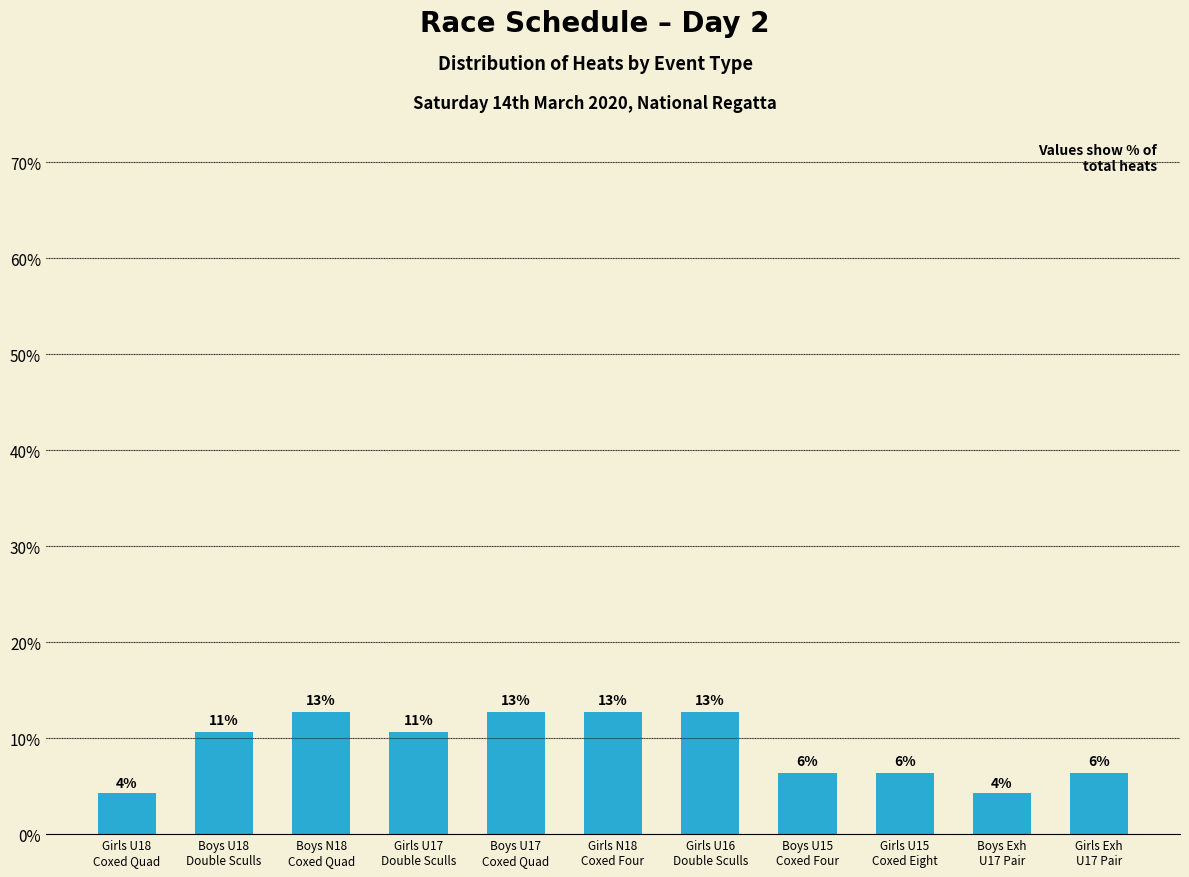

At which label does the data first exceed 10?

Boys U18
Double Sculls